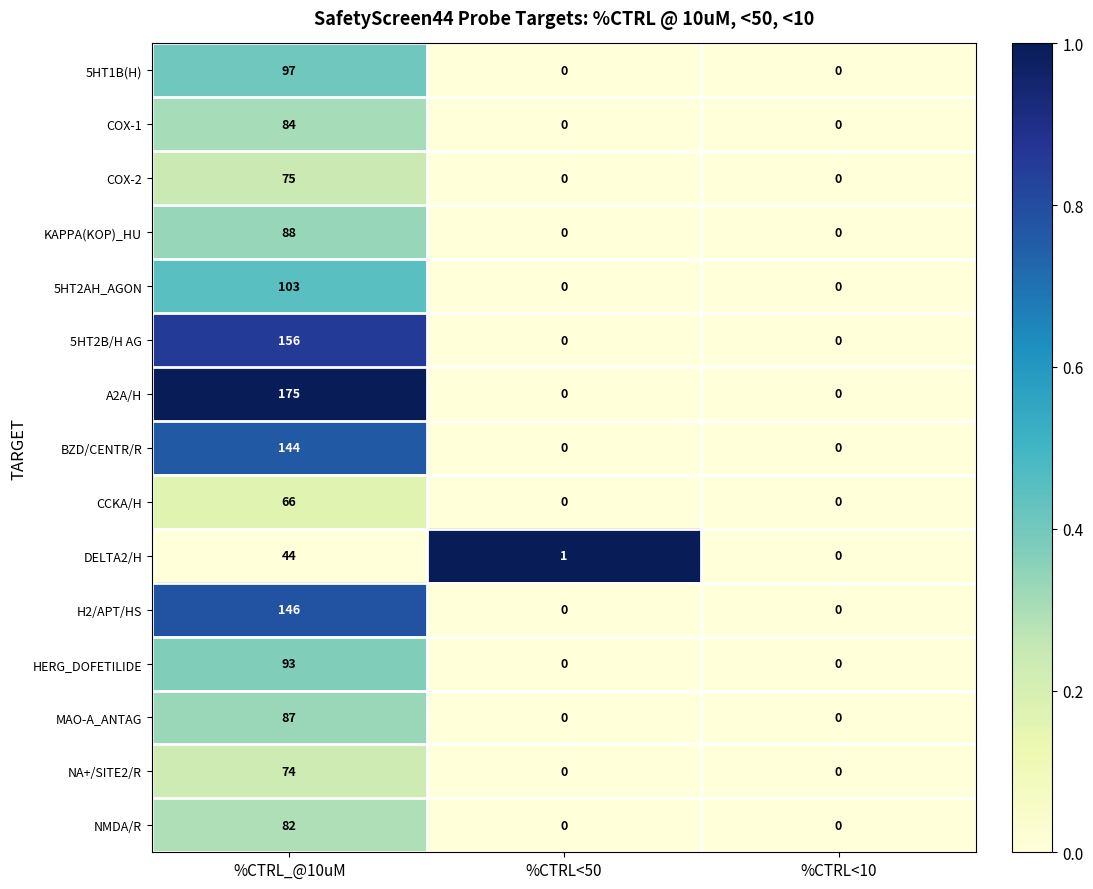

The CCKA/H series shows 92 at %CTRL_@10uM. True or false?

False